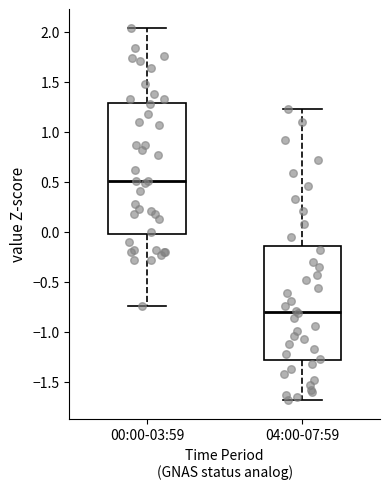

Reading left to right, read every box against the y-axis: the position of its median line, the range the box covers, and the ends of its whiskers. The values are not printed on the chart, so give them approximately, as read against the axis.

00:00-03:59: median 0.50, box 0.00 to 1.30, whiskers -0.75 to 2.05
04:00-07:59: median -0.80, box -1.30 to -0.15, whiskers -1.70 to 1.25